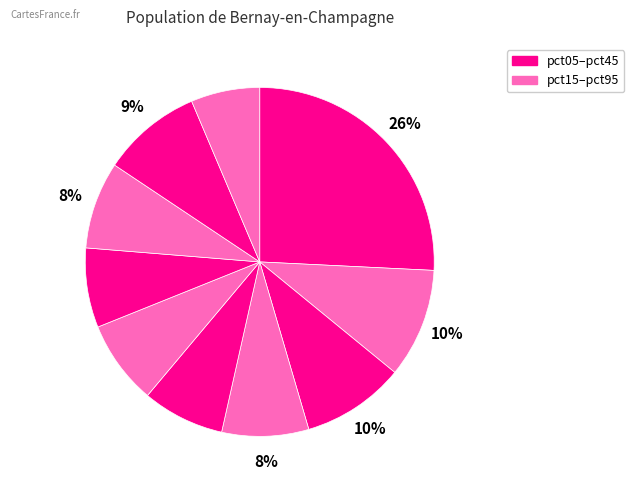

How many segments does this pie chart have?

10